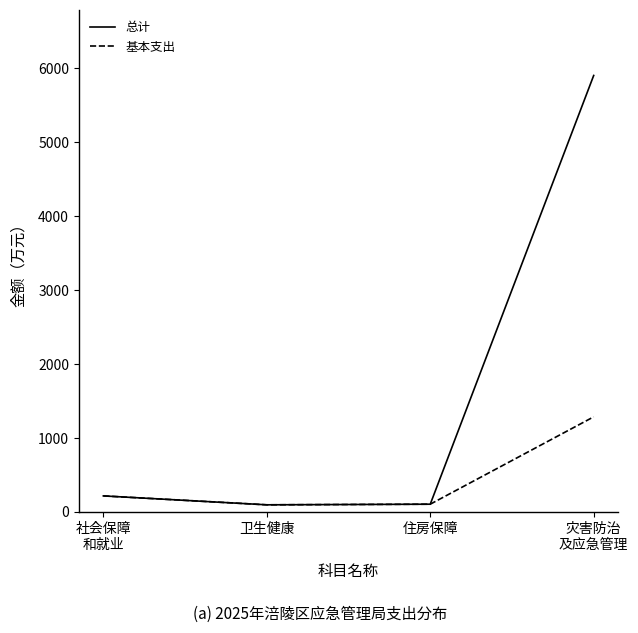

What is the difference between the maximum and minimum values in the 总计 series?

5804.6